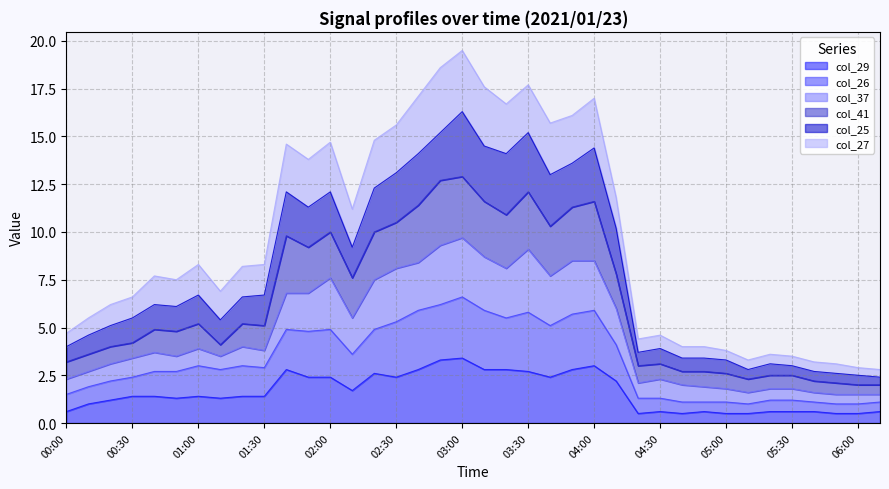

Reading left to right, extract all data points from this chart.

col_29: 00:00=0.6	00:10=1.0	00:20=1.2	00:30=1.4	00:40=1.4	00:50=1.3	01:00=1.4	01:10=1.3	01:20=1.4	01:30=1.4	01:40=2.8	01:50=2.4	02:00=2.4	02:10=1.7	02:20=2.6	02:30=2.4	02:40=2.8	02:50=3.3	03:00=3.4	03:10=2.8	03:20=2.8	03:30=2.7	03:40=2.4	03:50=2.8	04:00=3.0	04:10=2.2	04:20=0.5	04:30=0.6	04:40=0.5	04:50=0.6	05:00=0.5	05:10=0.5	05:20=0.6	05:30=0.6	05:40=0.6	05:50=0.5	06:00=0.5	06:10=0.6
col_26: 00:00=1.5	00:10=1.9	00:20=2.2	00:30=2.4	00:40=2.7	00:50=2.7	01:00=3.0	01:10=2.8	01:20=3.0	01:30=2.9	01:40=4.9	01:50=4.8	02:00=4.9	02:10=3.6	02:20=4.9	02:30=5.3	02:40=5.9	02:50=6.2	03:00=6.6	03:10=5.9	03:20=5.5	03:30=5.8	03:40=5.1	03:50=5.7	04:00=5.9	04:10=4.1	04:20=1.3	04:30=1.3	04:40=1.1	04:50=1.1	05:00=1.1	05:10=1.0	05:20=1.2	05:30=1.2	05:40=1.1	05:50=1.0	06:00=1.0	06:10=1.1
col_41: 00:00=3.2	00:10=3.6	00:20=4.0	00:30=4.2	00:40=4.9	00:50=4.8	01:00=5.2	01:10=4.1	01:20=5.2	01:30=5.1	01:40=9.8	01:50=9.2	02:00=10.0	02:10=7.6	02:20=10.0	02:30=10.5	02:40=11.4	02:50=12.7	03:00=12.9	03:10=11.6	03:20=10.9	03:30=12.1	03:40=10.3	03:50=11.3	04:00=11.6	04:10=7.8	04:20=3.0	04:30=3.1	04:40=2.7	04:50=2.7	05:00=2.6	05:10=2.3	05:20=2.5	05:30=2.5	05:40=2.2	05:50=2.1	06:00=2.0	06:10=2.0
col_25: 00:00=4.0	00:10=4.6	00:20=5.1	00:30=5.5	00:40=6.2	00:50=6.1	01:00=6.7	01:10=5.4	01:20=6.6	01:30=6.7	01:40=12.1	01:50=11.3	02:00=12.1	02:10=9.2	02:20=12.3	02:30=13.1	02:40=14.1	02:50=15.2	03:00=16.3	03:10=14.5	03:20=14.1	03:30=15.2	03:40=13.0	03:50=13.6	04:00=14.4	04:10=10.2	04:20=3.7	04:30=3.9	04:40=3.4	04:50=3.4	05:00=3.3	05:10=2.8	05:20=3.1	05:30=3.0	05:40=2.7	05:50=2.6	06:00=2.5	06:10=2.4
col_27: 00:00=4.7	00:10=5.5	00:20=6.2	00:30=6.6	00:40=7.7	00:50=7.5	01:00=8.3	01:10=6.9	01:20=8.2	01:30=8.3	01:40=14.6	01:50=13.8	02:00=14.7	02:10=11.2	02:20=14.8	02:30=15.6	02:40=17.1	02:50=18.6	03:00=19.5	03:10=17.6	03:20=16.7	03:30=17.7	03:40=15.7	03:50=16.1	04:00=17.0	04:10=11.8	04:20=4.4	04:30=4.6	04:40=4.0	04:50=4.0	05:00=3.8	05:10=3.3	05:20=3.6	05:30=3.5	05:40=3.2	05:50=3.1	06:00=2.9	06:10=2.8